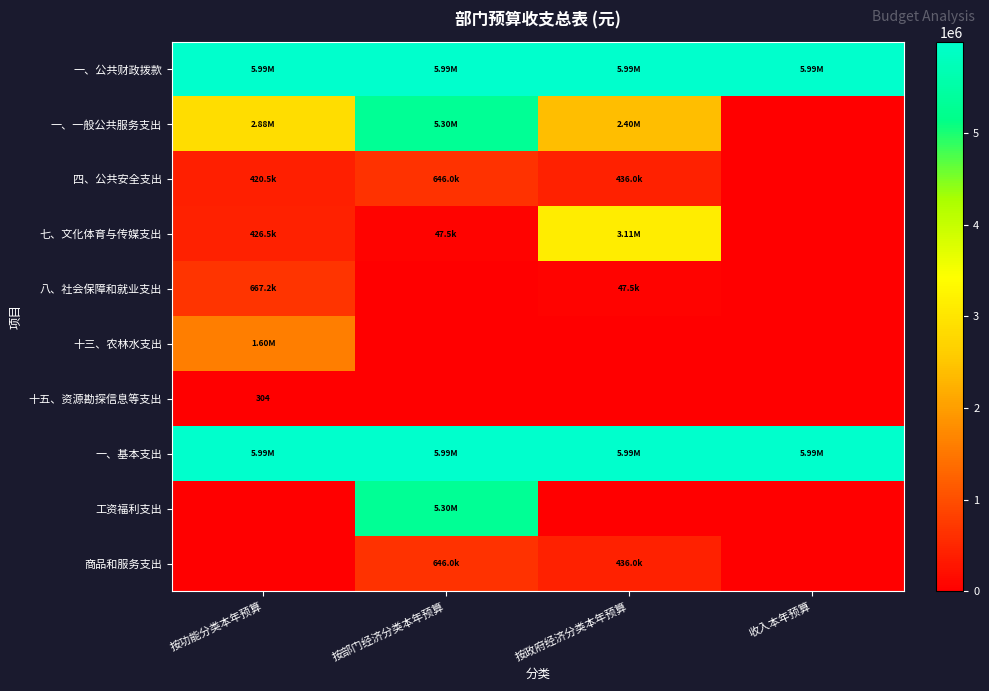

How many values in 十五、资源勘探信息等支出 are above zero?

1